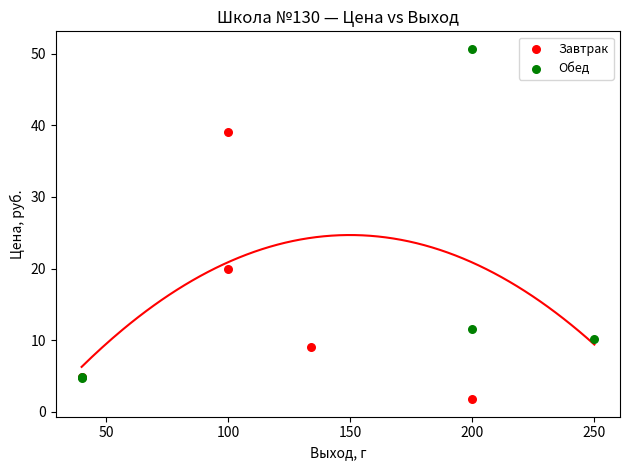

Which series reaches the maximum Y coordinate?

Обед